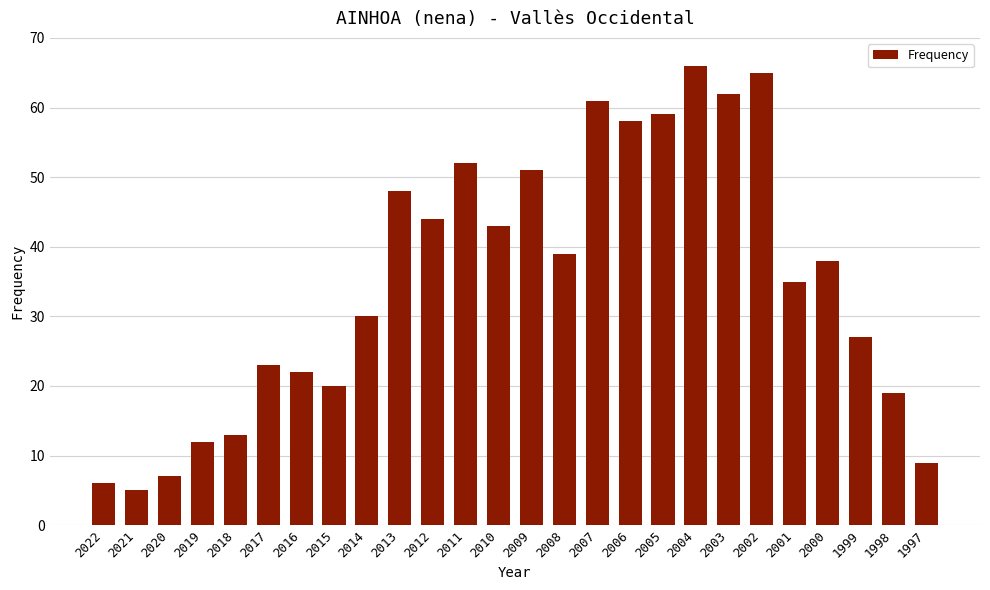

What is the minimum value shown in the chart?

5